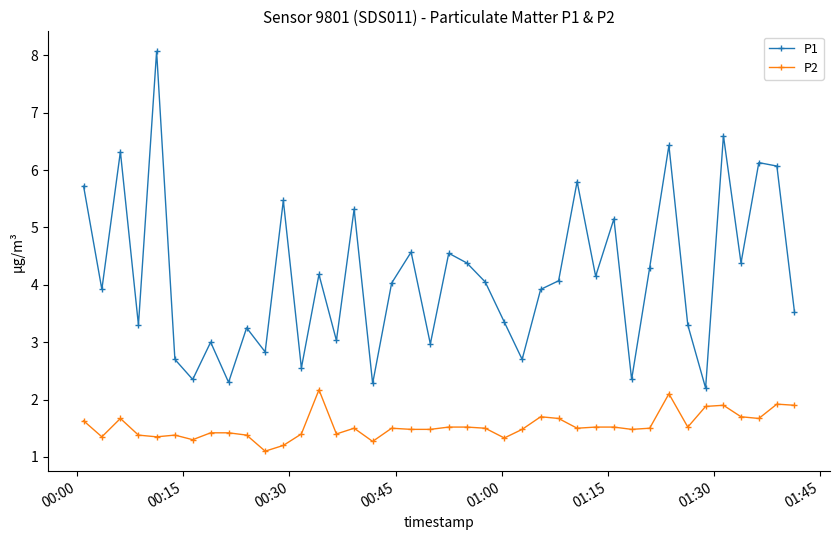

What are all the series names shown in the legend?

P1, P2